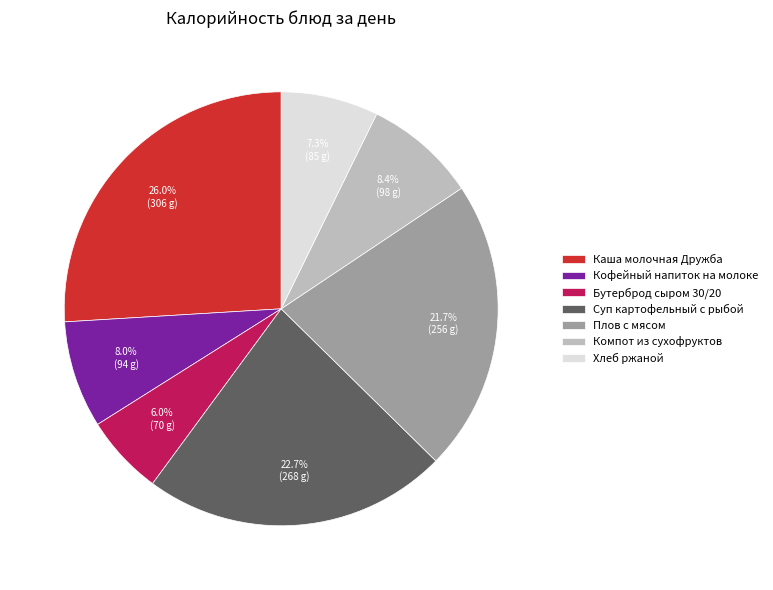

True or false: Хлеб ржаной accounts for 7% of the total.

True